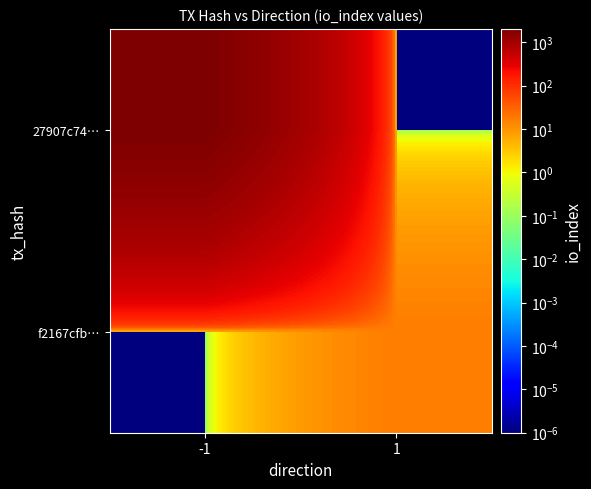

Rank the series by their maximum value, from lowest to highest.

f2167cfb…, 27907c74…